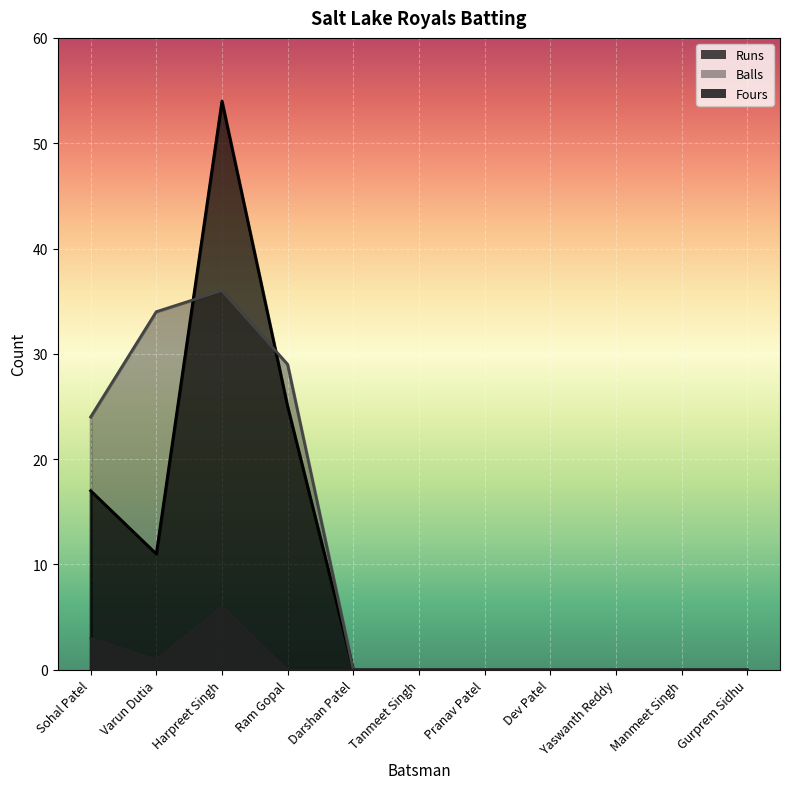

Rank the series at Ram Gopal from highest to lowest value.

Balls, Runs, Fours